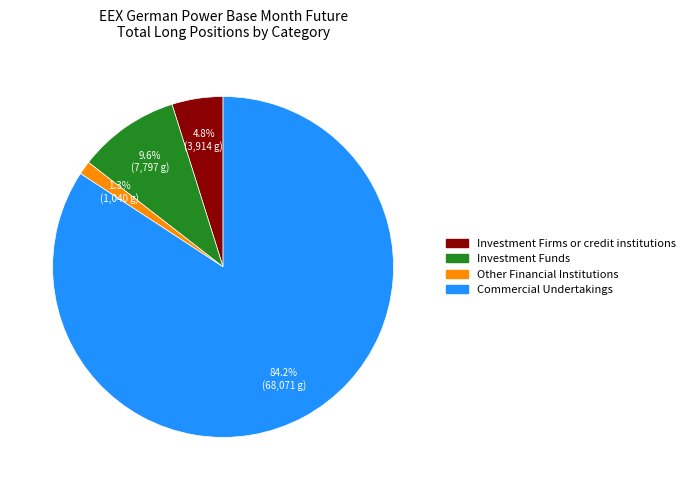

Rank the categories by value from lowest to highest.

Other Financial Institutions, Investment Firms or credit institutions, Investment Funds, Commercial Undertakings